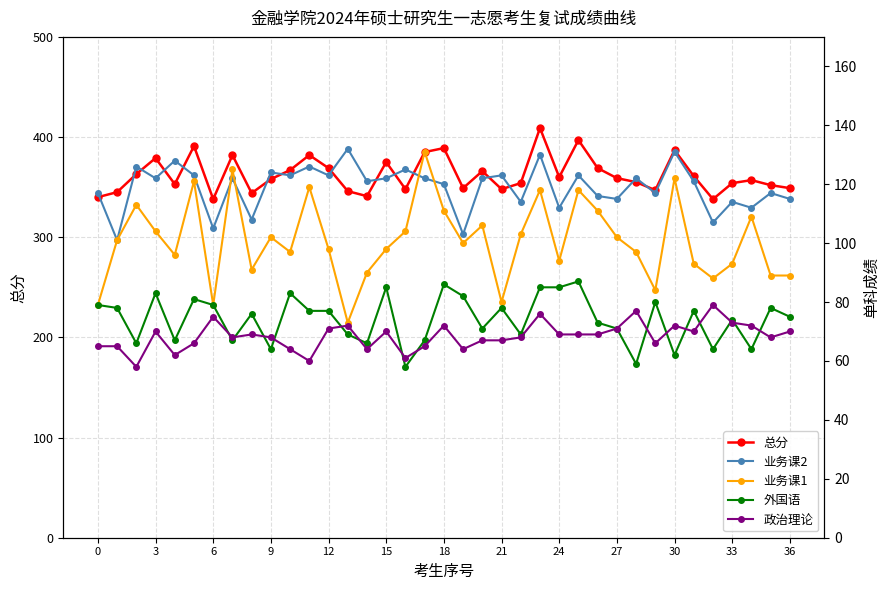

What is the maximum value for 总分?

409